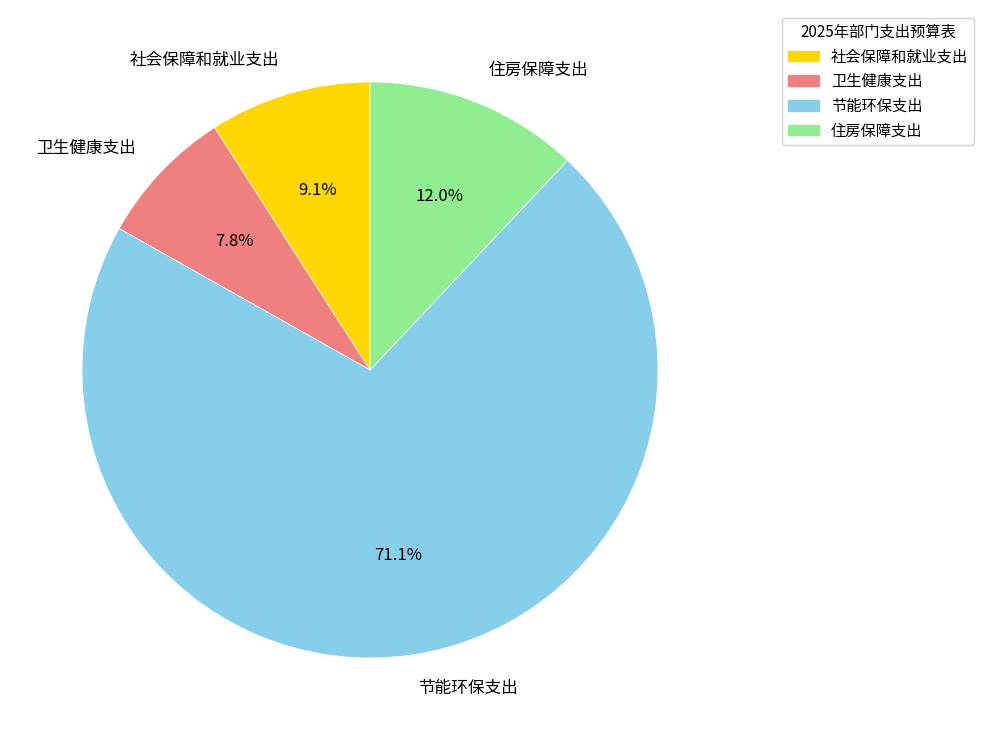

Count the number of slices in the pie.

4